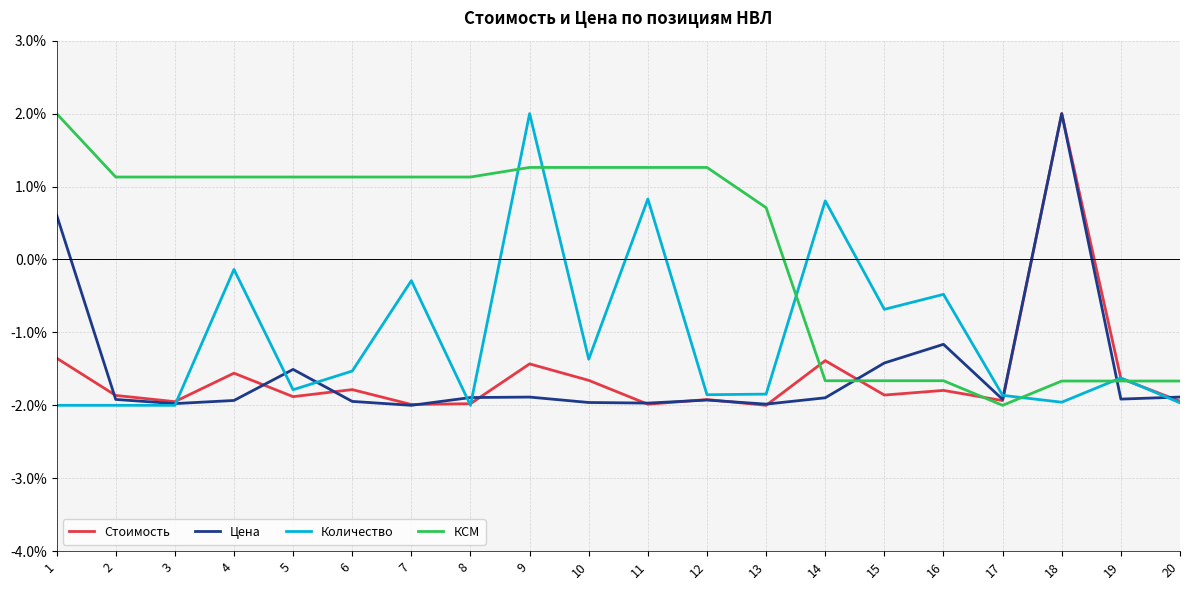

Which series ends up on top after the final intersection of Стоимость and Цена?

Цена